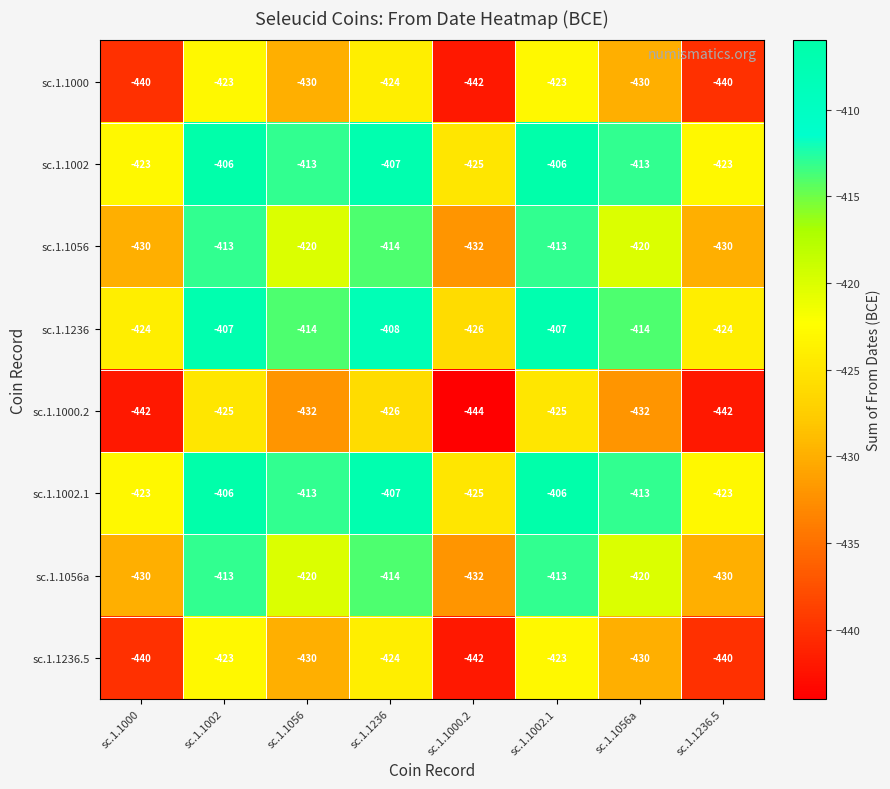

How many categories are shown in the chart?

8